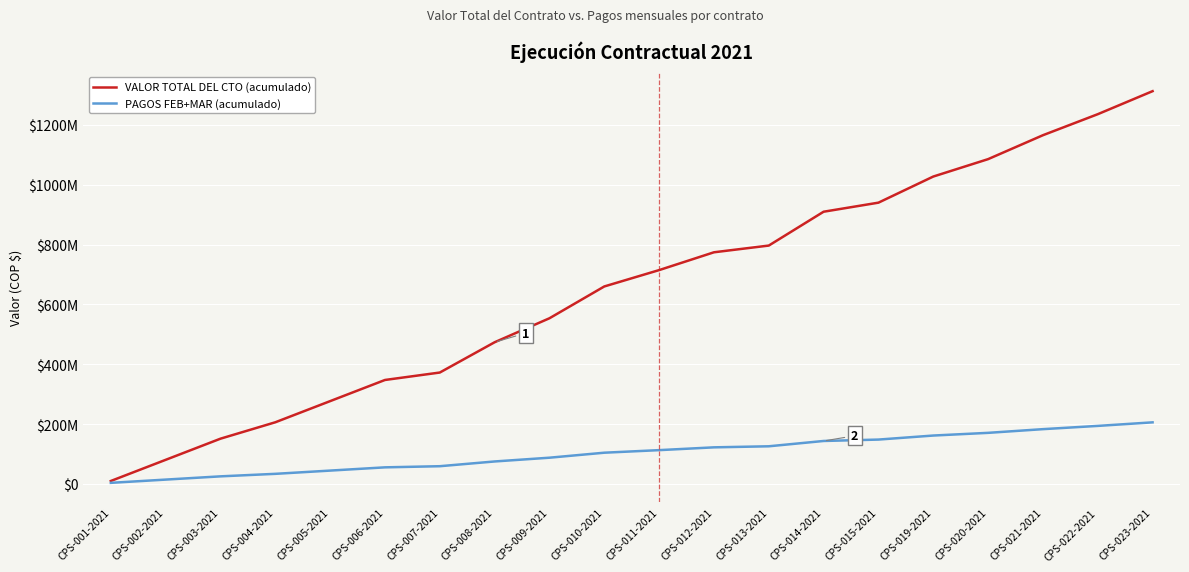

Does the chart have visible grid lines?

Yes